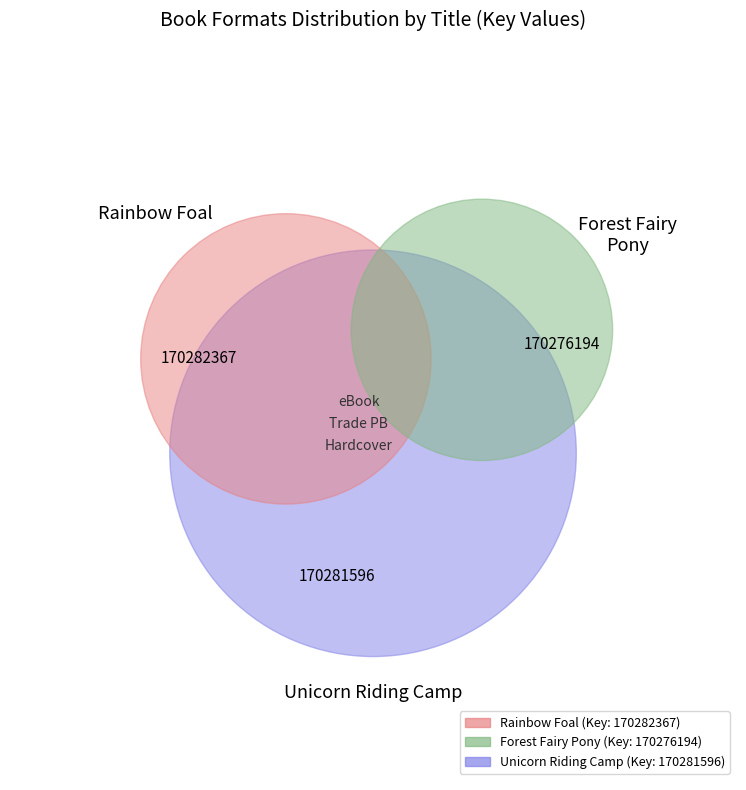

What is the total percentage of Forest Fairy Pony and Unicorn Riding Camp?

66.7%